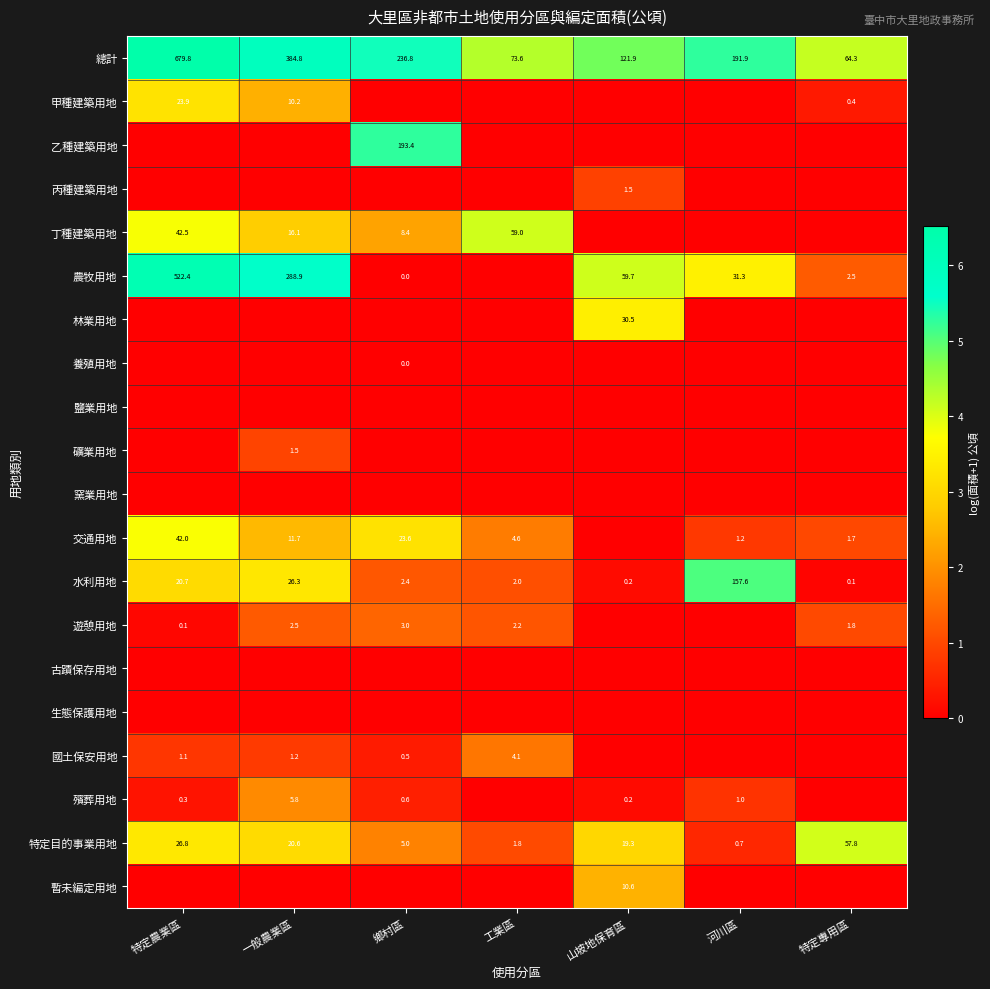

What is the maximum value shown in the chart?

6.5